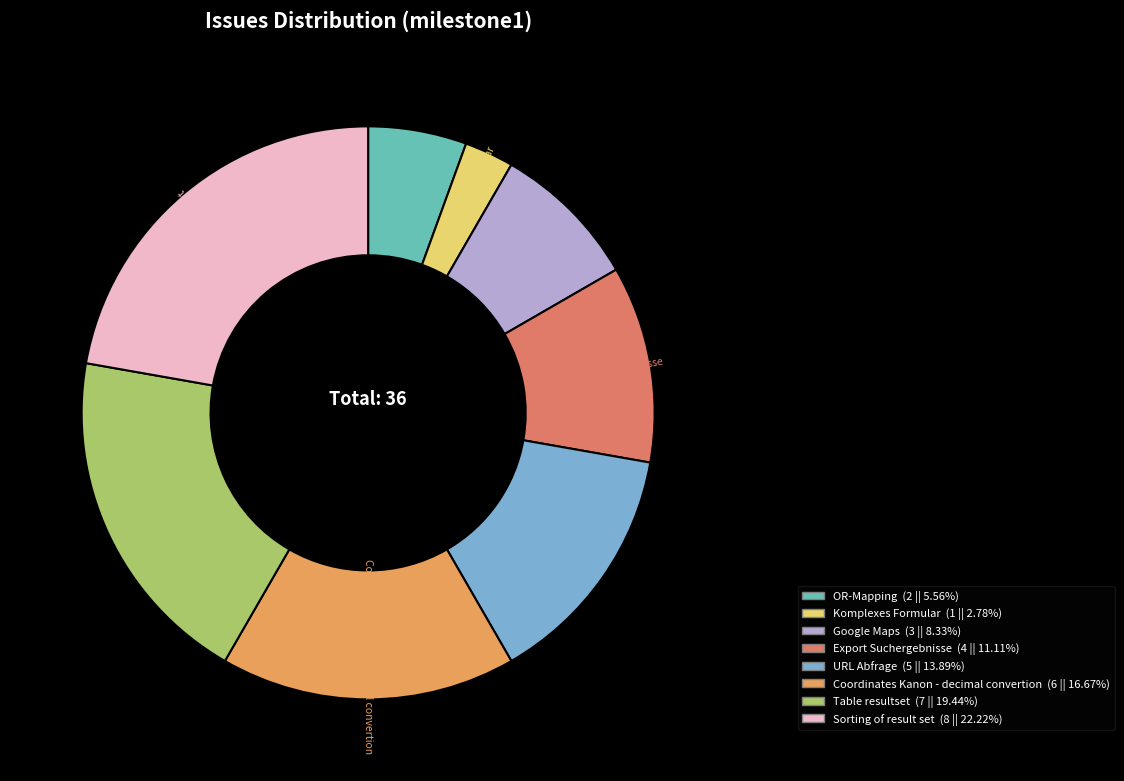

Which category has the biggest portion of the pie?

Sorting of result set